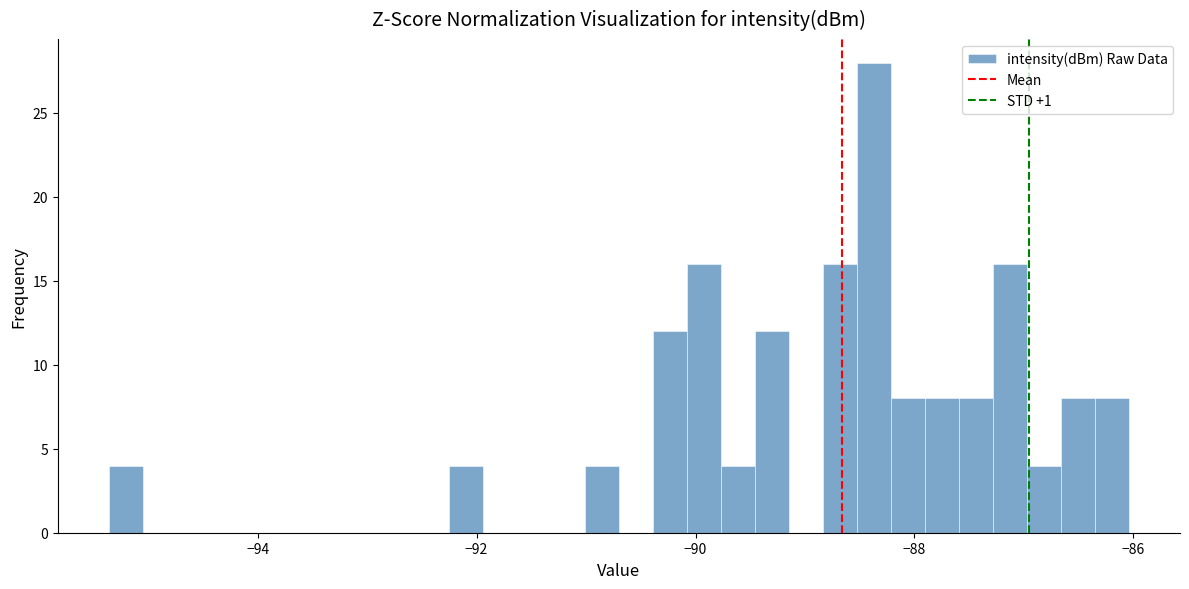

Read against the x-axis, roughly where is the centre of the tallest bar?

-88.4